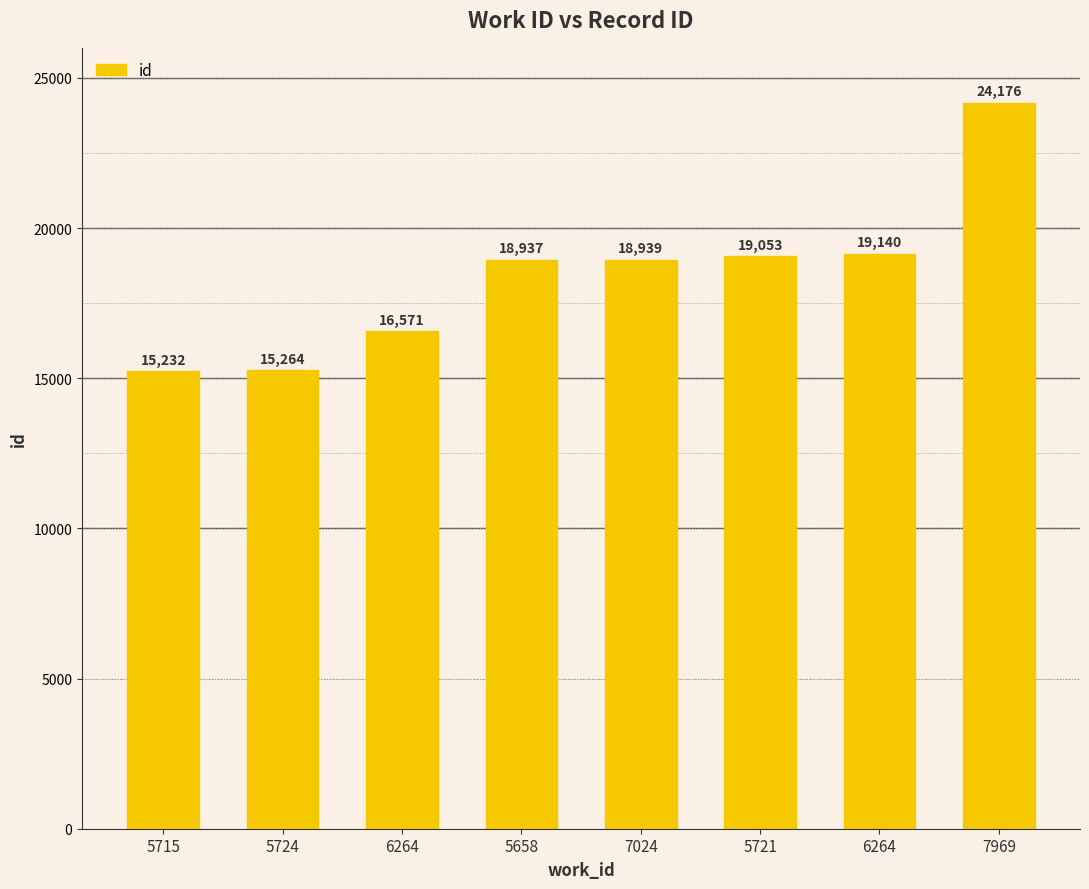

What is the label of the 3rd bar from the right?

5721